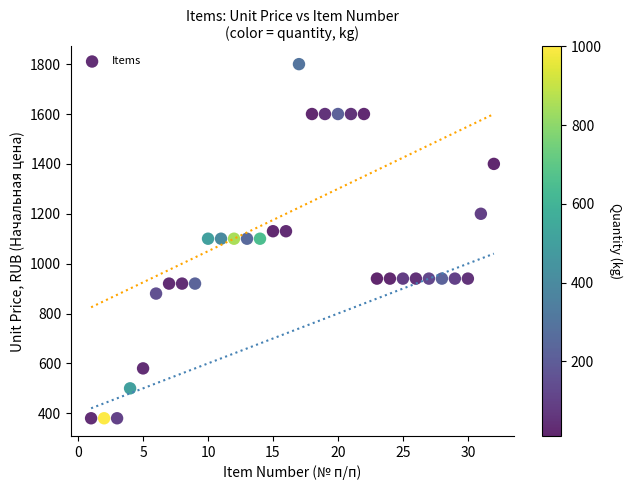

What is the range of X values (max minus min)?

31